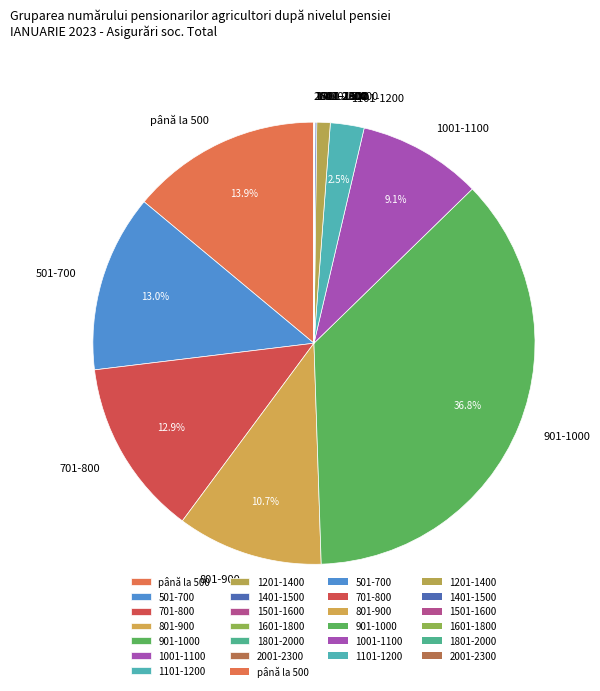

Does 1201-1400 account for over 50% of the chart?

No